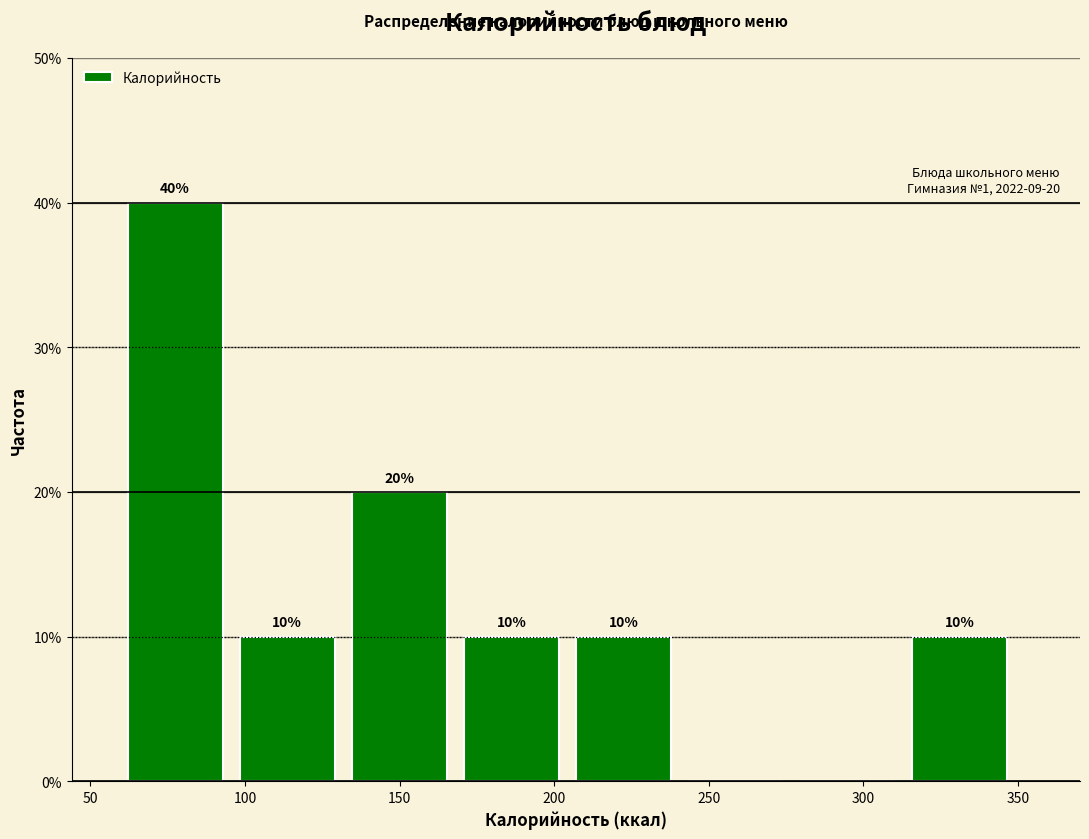

Over which range of the x-axis is the bar tallest?

60 to 100